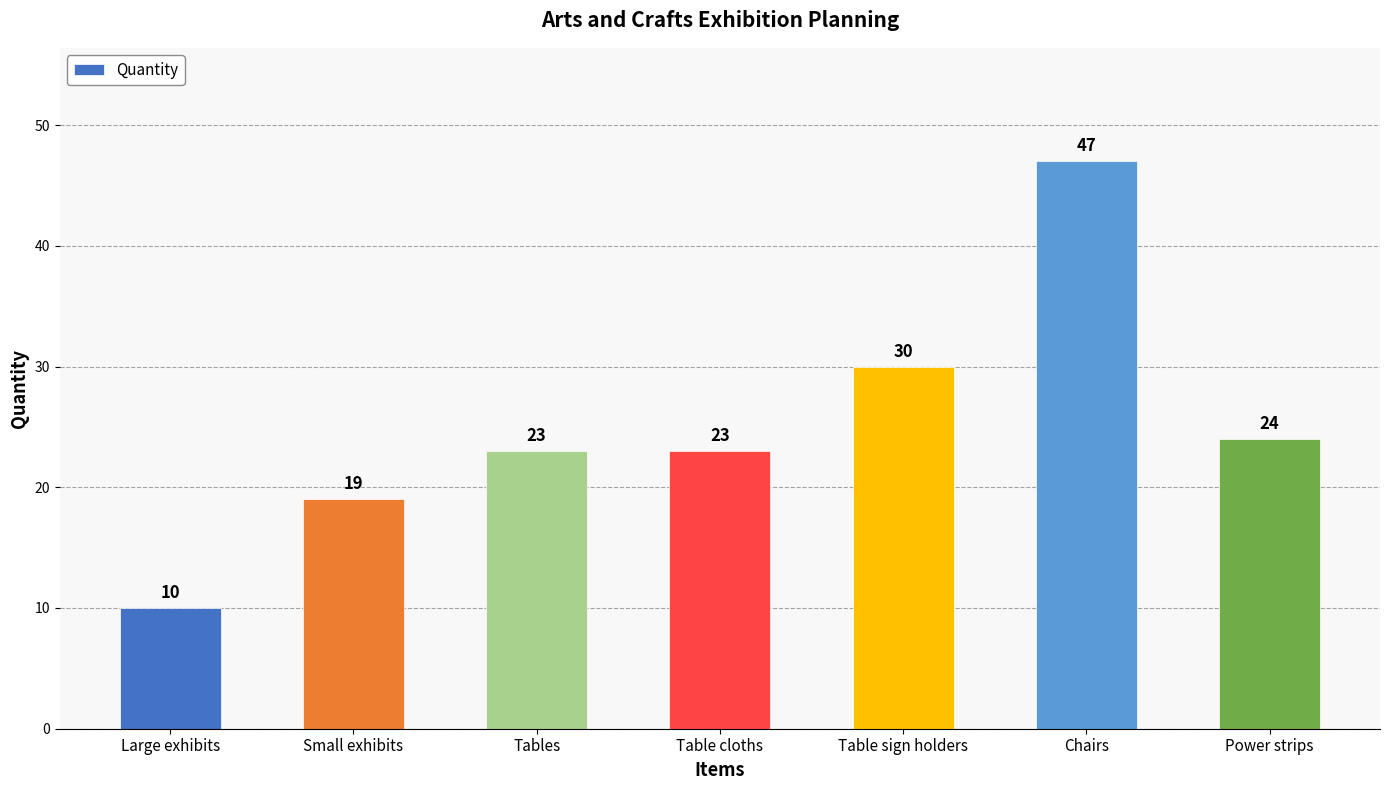

What position from the left is Table cloths?

4